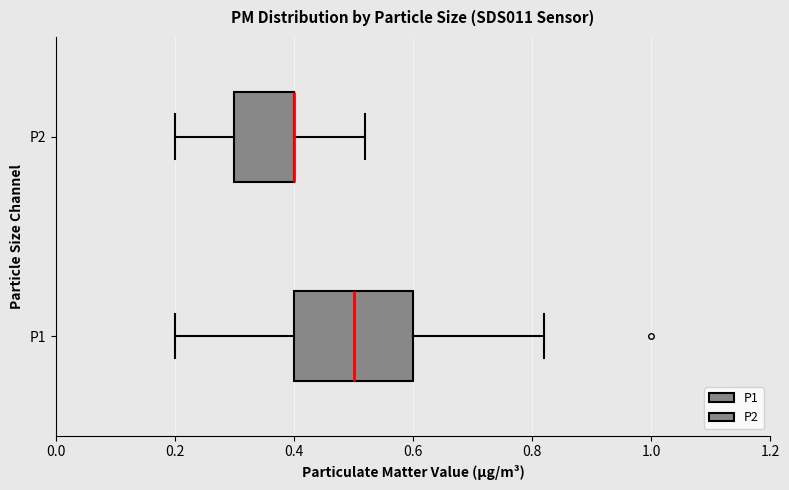

Reading bottom to top, transcribe this box plot: for each box, give where its median line is, the range the box spans, and where its two whiskers end, as read against the x-axis. The values are not printed on the chart, so give them approximately, as read against the axis.

P1: median 0.50, box 0.40 to 0.60, whiskers 0.20 to 0.82
P2: median 0.40 (drawn on the box's right edge), box 0.30 to 0.40, whiskers 0.20 to 0.52